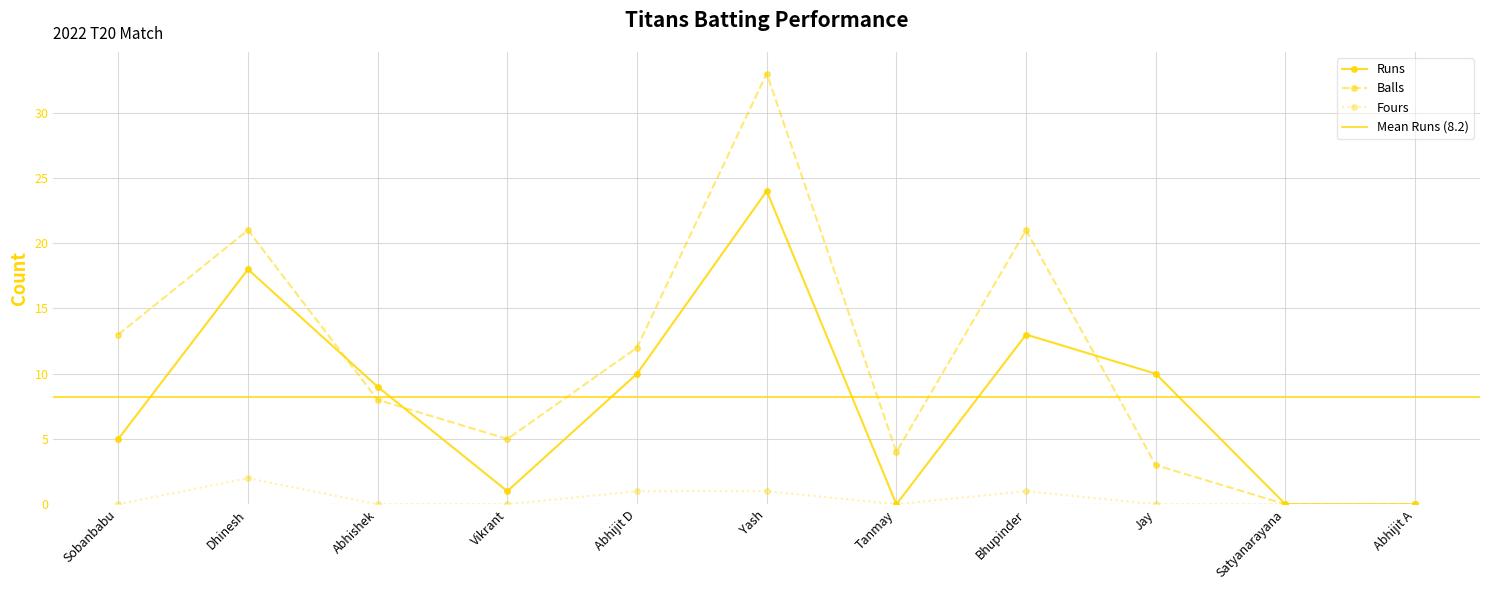

Rank the series by their average value, from highest to lowest.

Balls, Runs, Fours